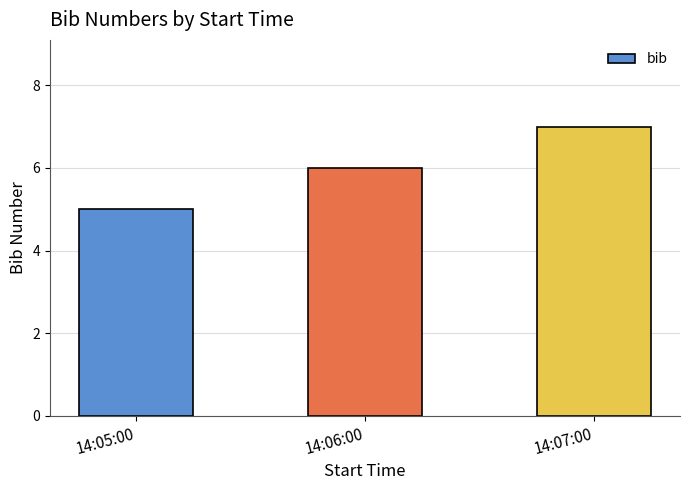

Rank the categories by value from lowest to highest.

14:05:00, 14:06:00, 14:07:00